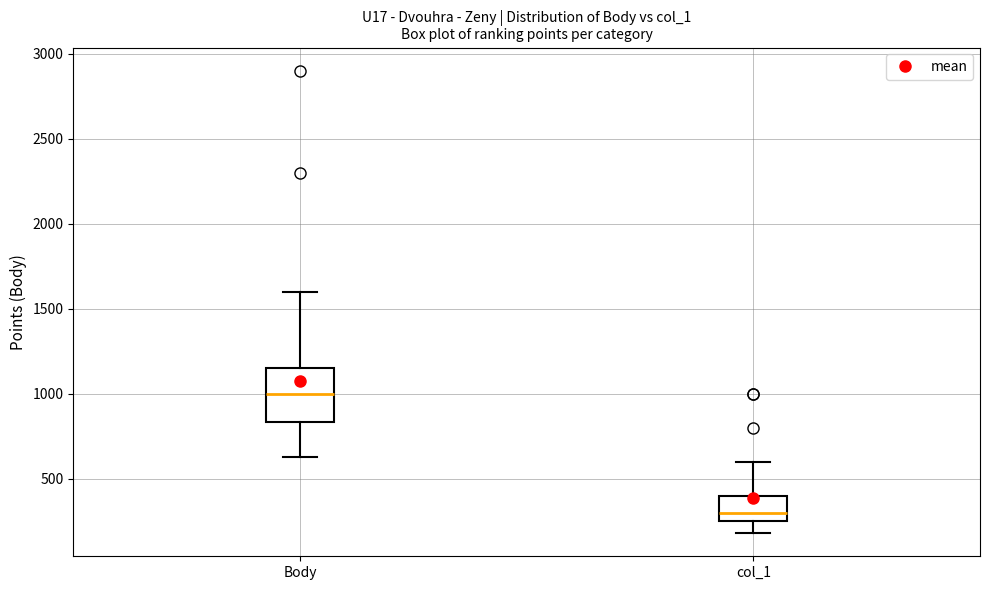

Reading left to right, read every box against the y-axis: the position of its median line, the range the box covers, and the ends of its whiskers. The values are not printed on the chart, so give them approximately, as read against the axis.

Body: median 1000, box 850 to 1150, whiskers 650 to 1600
col_1: median 300, box 250 to 400, whiskers 200 to 600